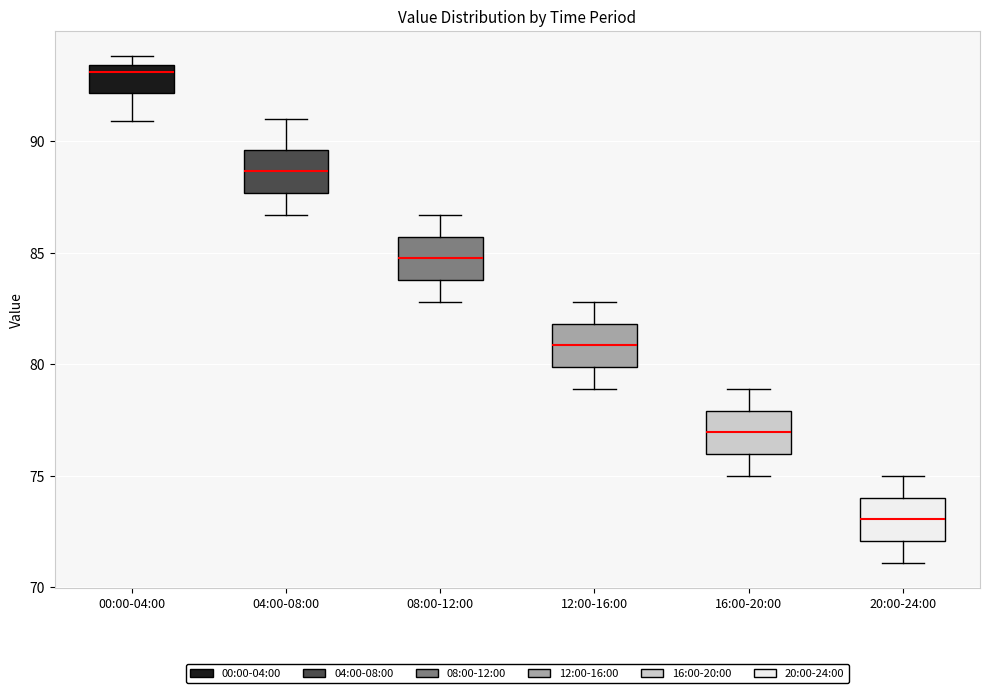

Reading left to right, read every box against the y-axis: the position of its median line, the range the box covers, and the ends of its whiskers. The values are not printed on the chart, so give them approximately, as read against the axis.

00:00-04:00: median 93.0, box 92.0 to 93.5, whiskers 91.0 to 94.0
04:00-08:00: median 88.5, box 87.5 to 89.5, whiskers 86.5 to 91.0
08:00-12:00: median 85.0, box 84.0 to 85.5, whiskers 83.0 to 86.5
12:00-16:00: median 81.0, box 80.0 to 82.0, whiskers 79.0 to 83.0
16:00-20:00: median 77.0, box 76.0 to 78.0, whiskers 75.0 to 79.0
20:00-24:00: median 73.0, box 72.0 to 74.0, whiskers 71.0 to 75.0